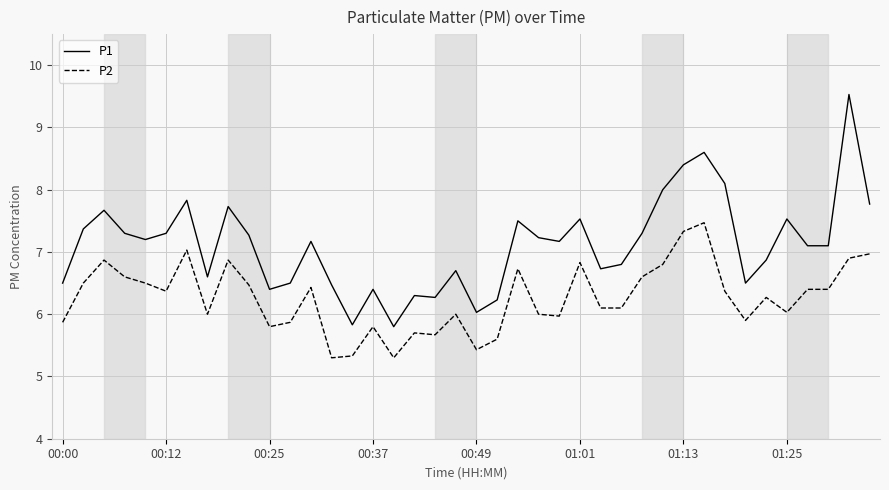

Which series has the largest total across all categories?

P1